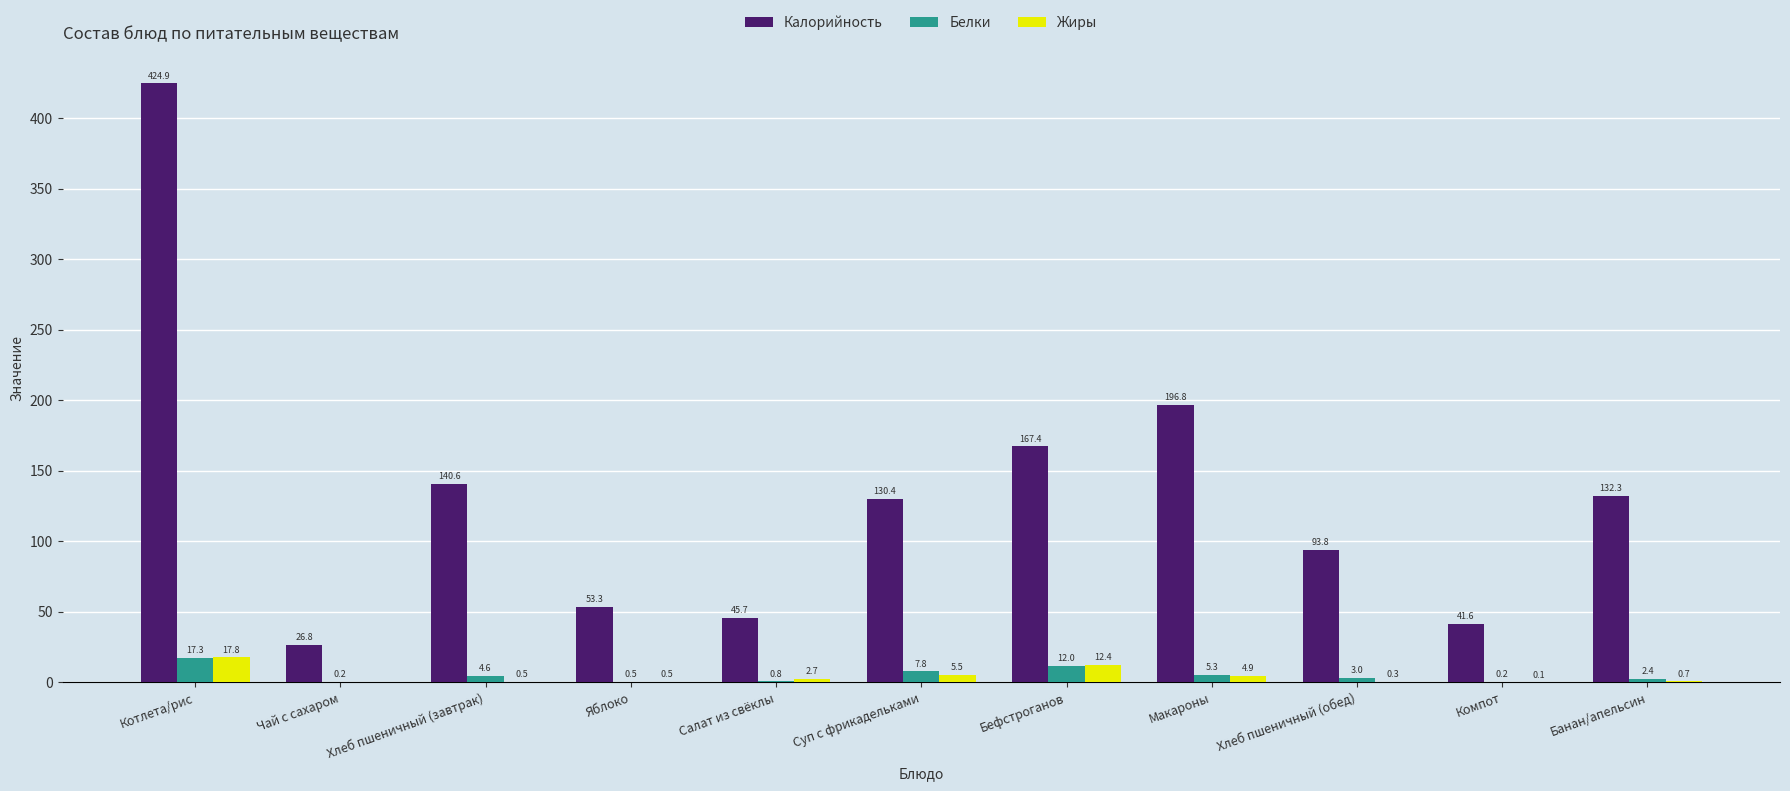

How many distinct data groups are displayed?

3